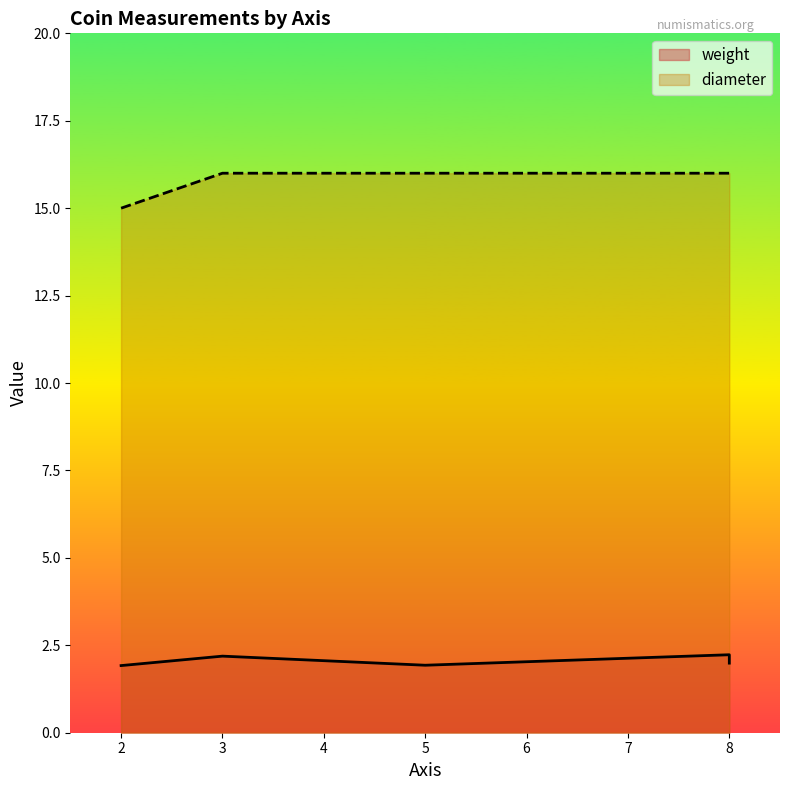

What is the sum of the diameter values at 3 and 8?

32.0